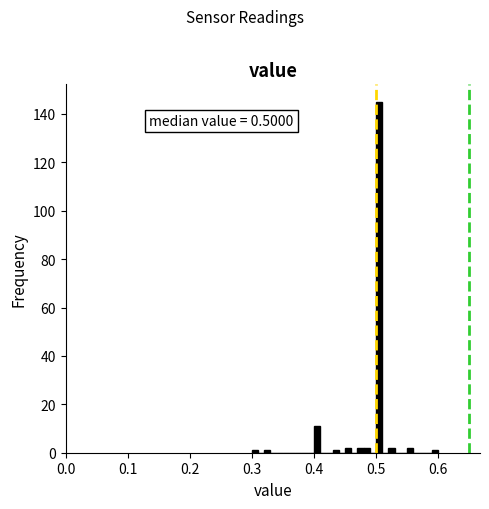

Read against the x-axis, roughly where is the centre of the tallest bar?

0.51